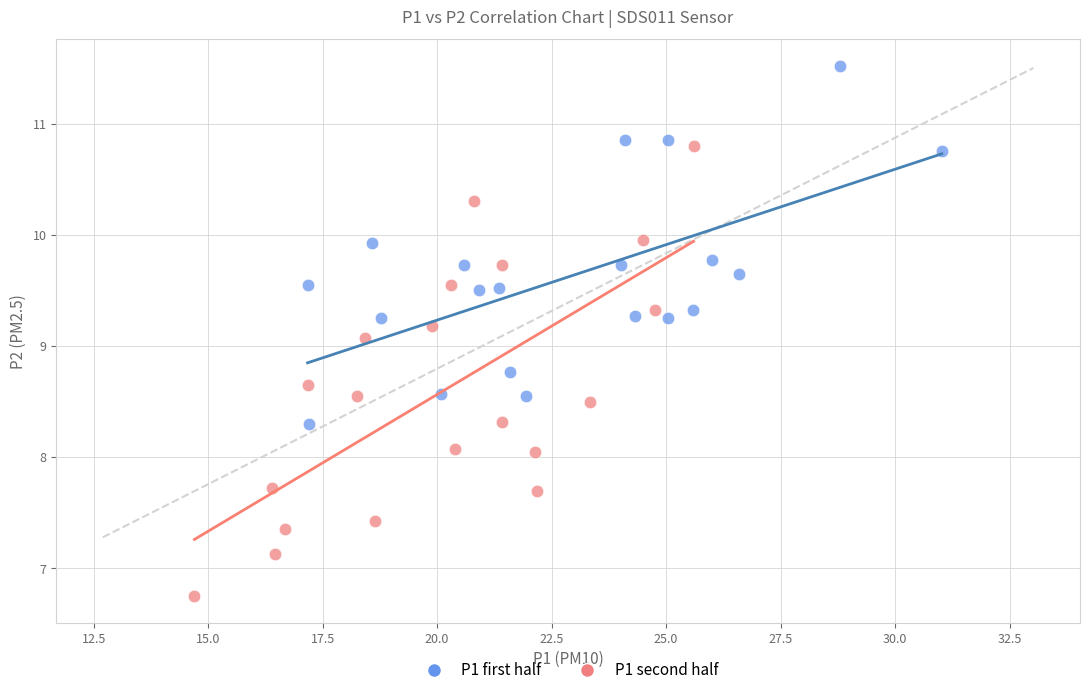

Which series reaches the maximum Y coordinate?

P1 first half